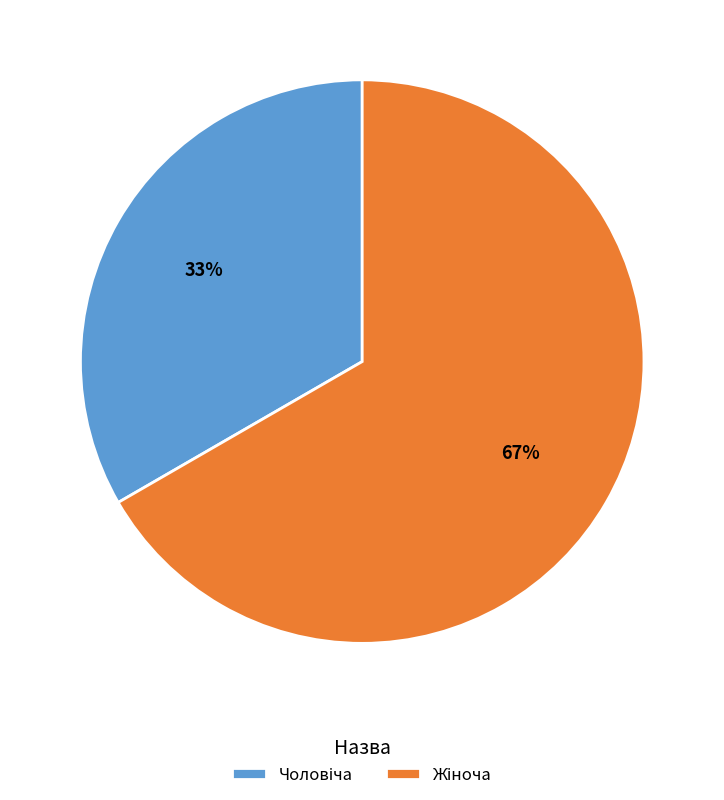

To the nearest percent, what is the average slice percentage?

50%